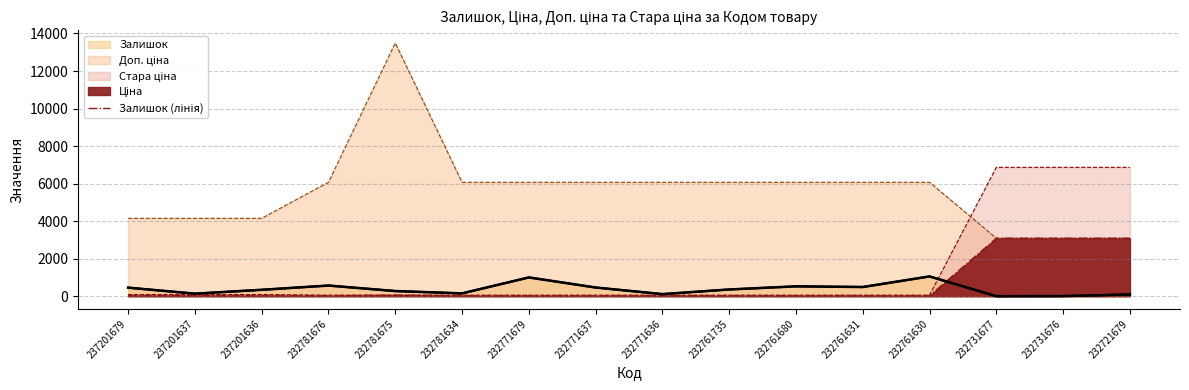

Reading left to right, list all the values displayed in this chart.

458	138	344	570	277	153	1003	465	114	361	528	492	1056	3	9	96